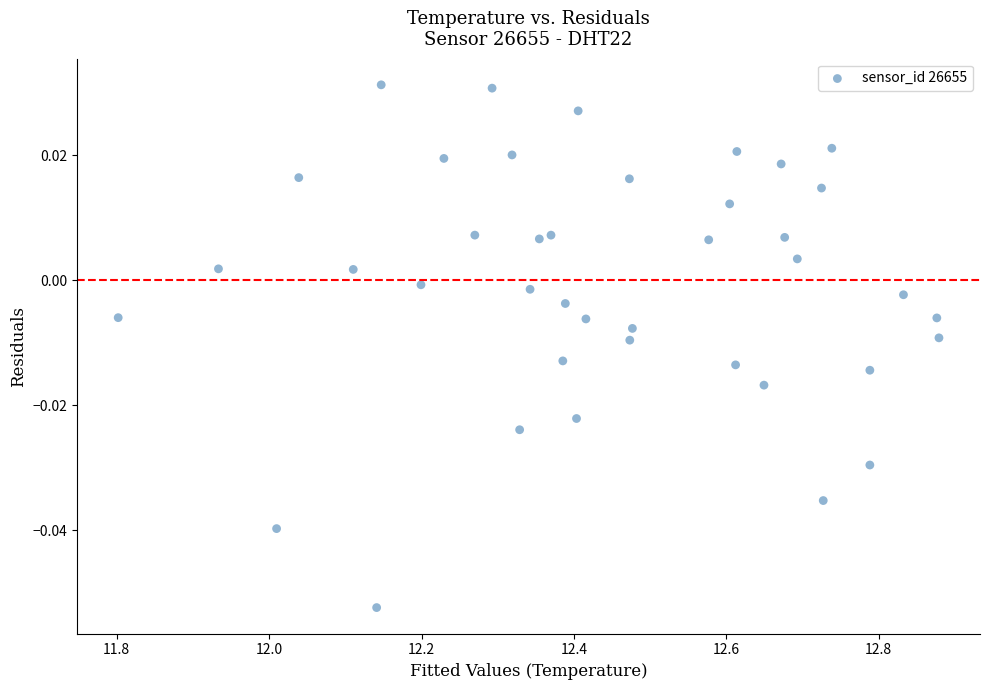

What is the range of X values (max minus min)?

1.1